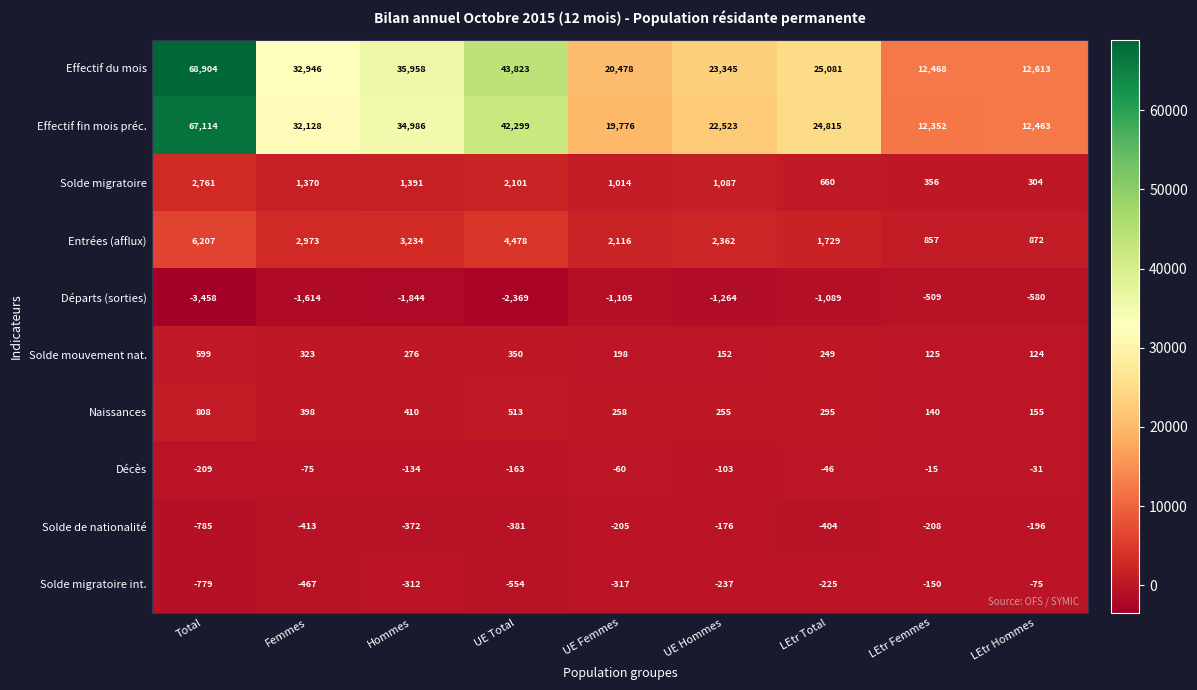

At which category is the sum across all series the highest?

Total